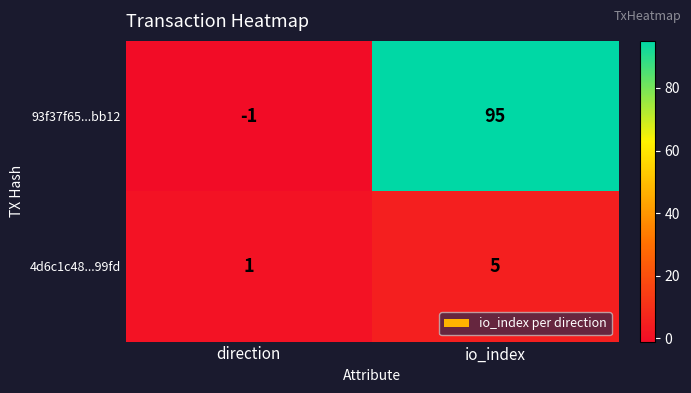

What is the difference between the highest and lowest values at io_index?

90